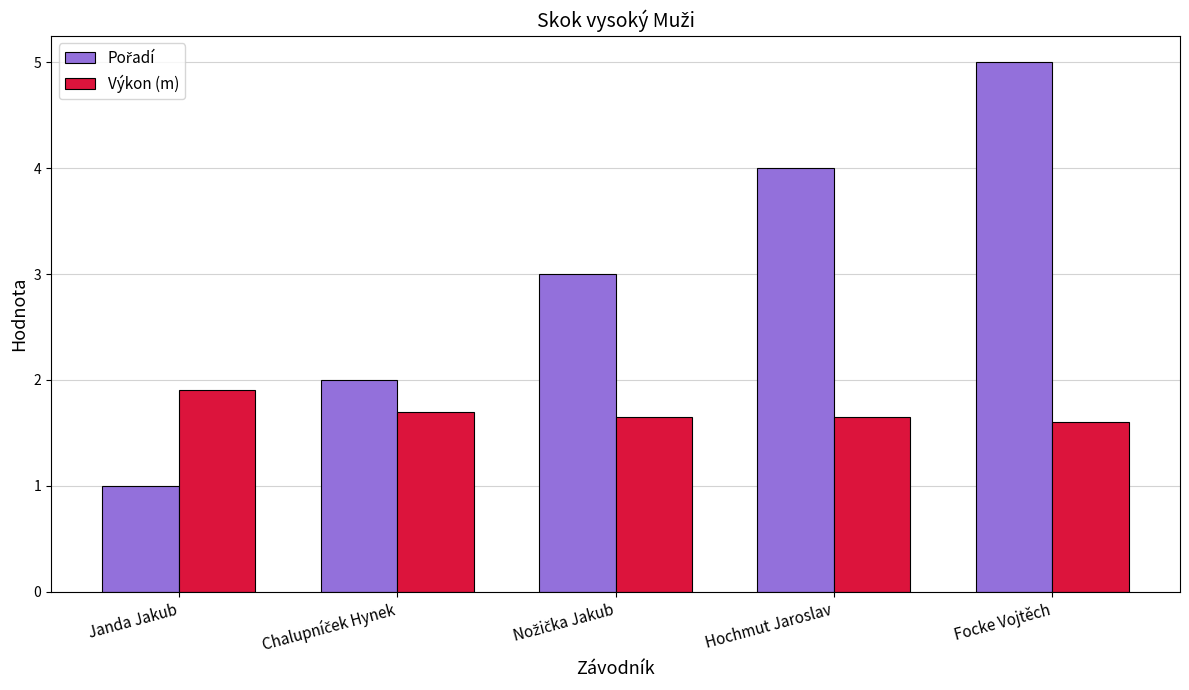

What is the average value of the Výkon (m) series?

1.7